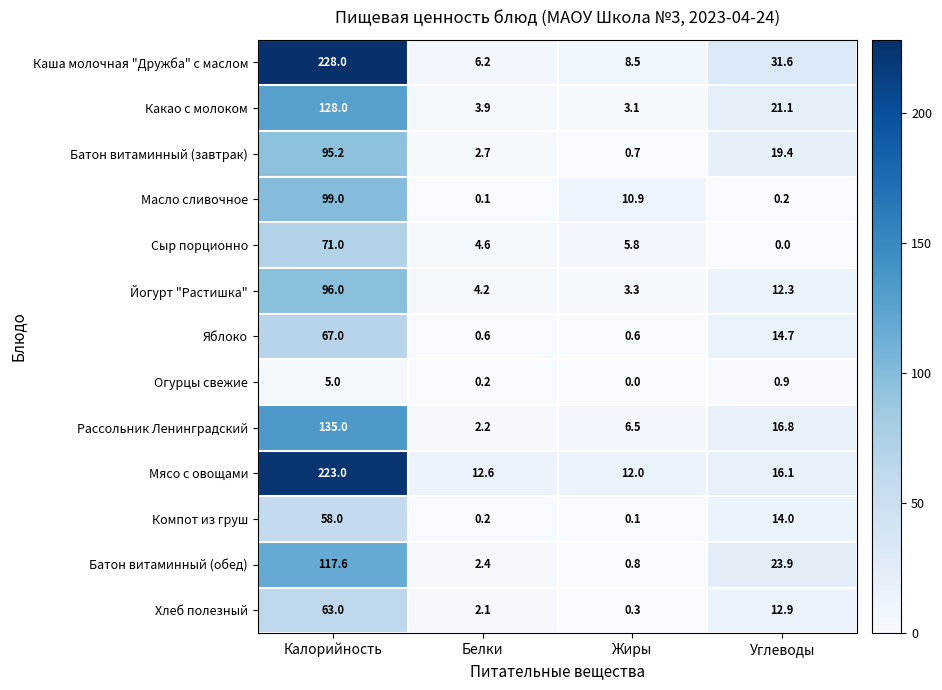

At which category does the chart reach its peak across all series?

Калорийность